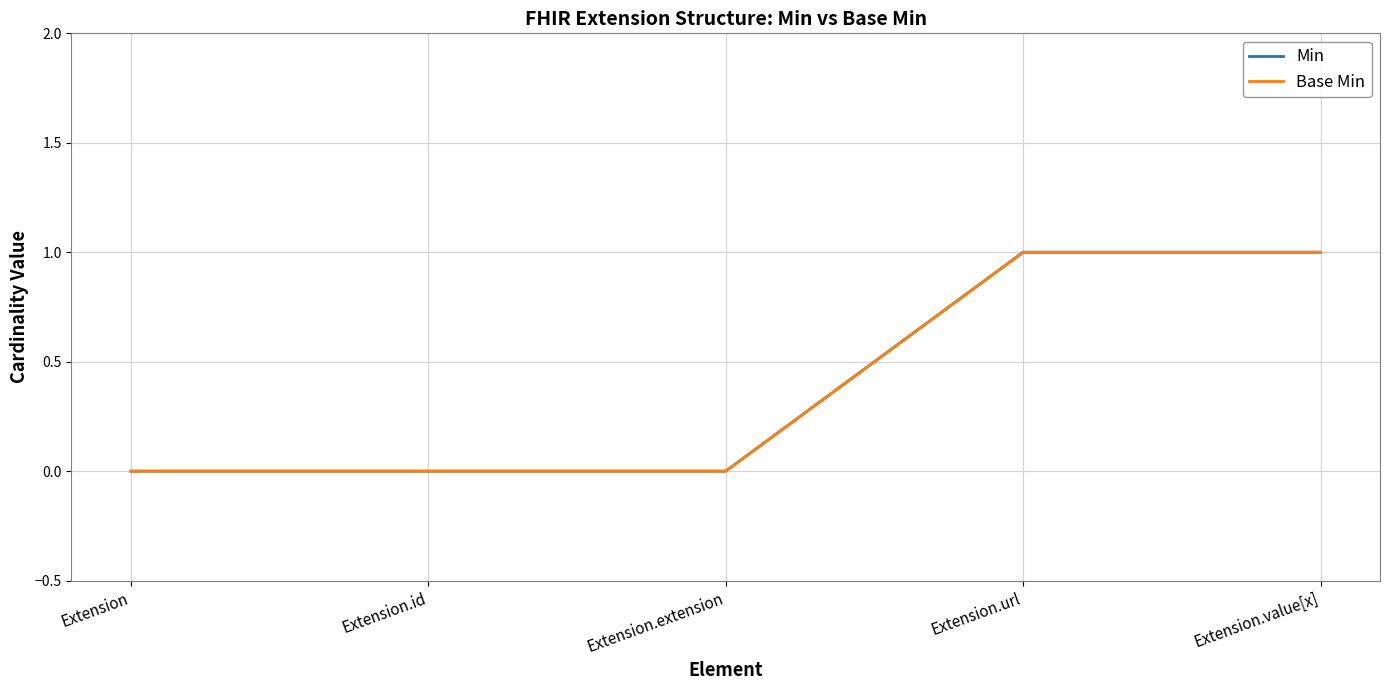

True or false: Base Min and Min intersect in this chart.

False